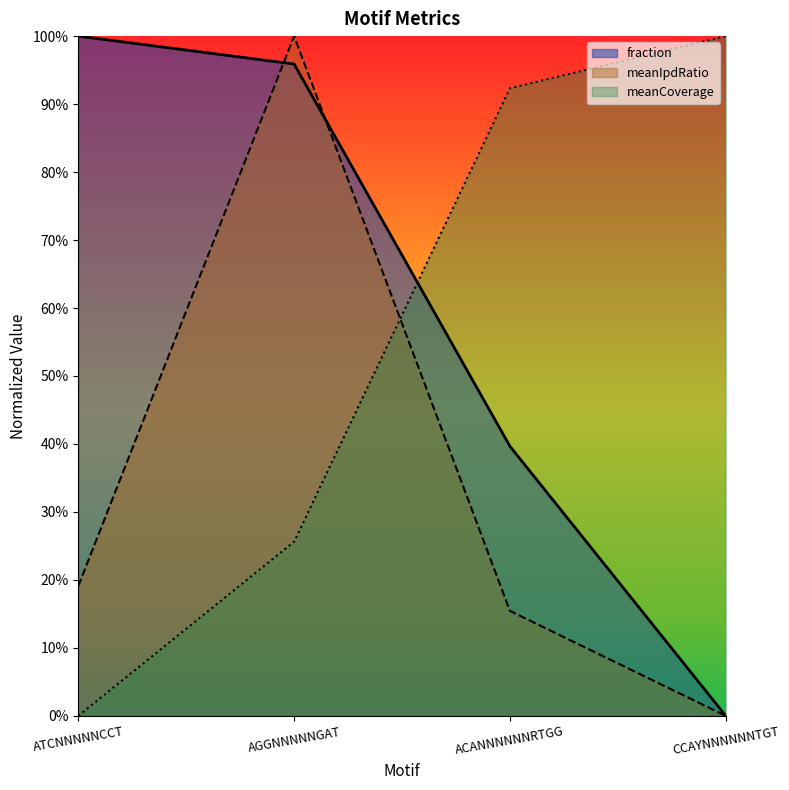

Which series has the largest total across all categories?

fraction